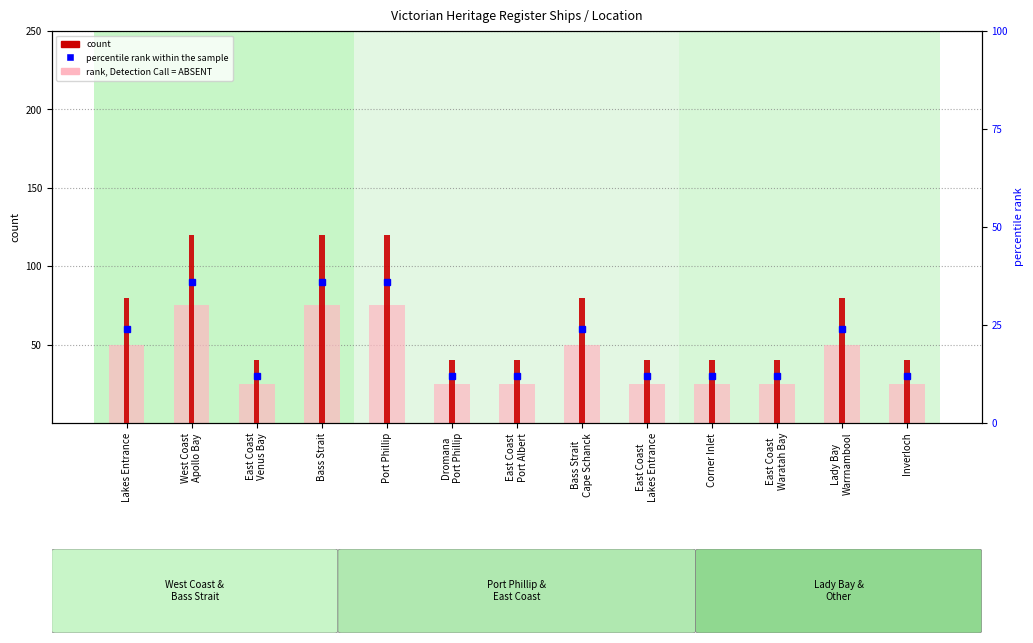

Are the bars horizontal?

No